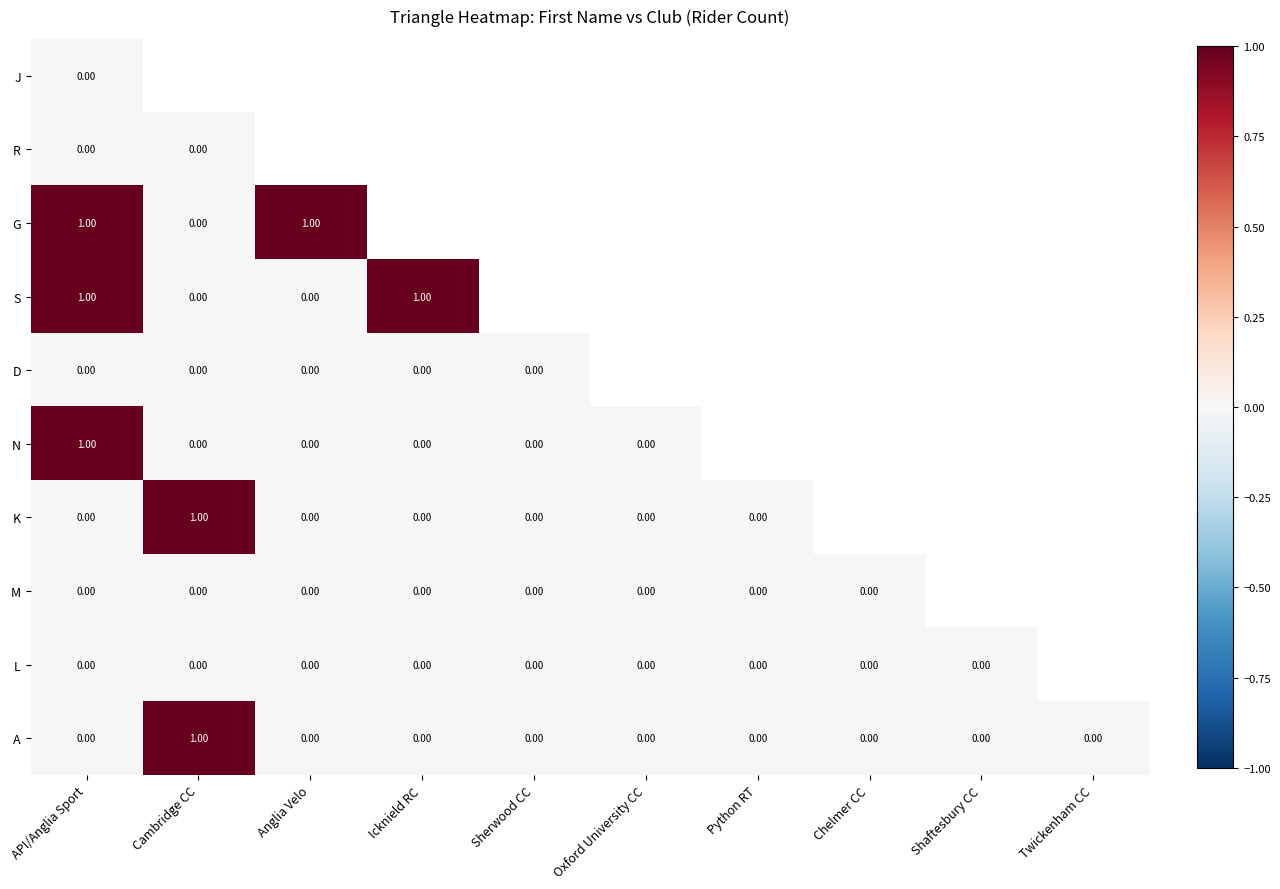

List the labels in order of K value, largest first.

Cambridge CC, Anglia Velo, Icknield RC, Sherwood CC, Oxford University CC, Python RT, Chelmer CC, Shaftesbury CC, Twickenham CC, API/Anglia Sport